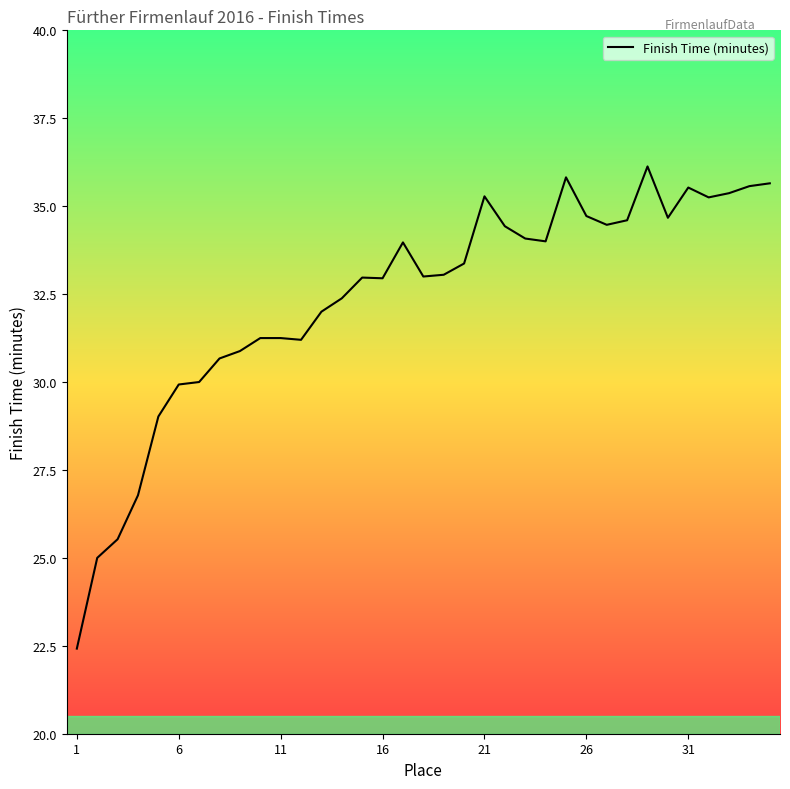

What is the difference between the maximum and minimum values?

13.7